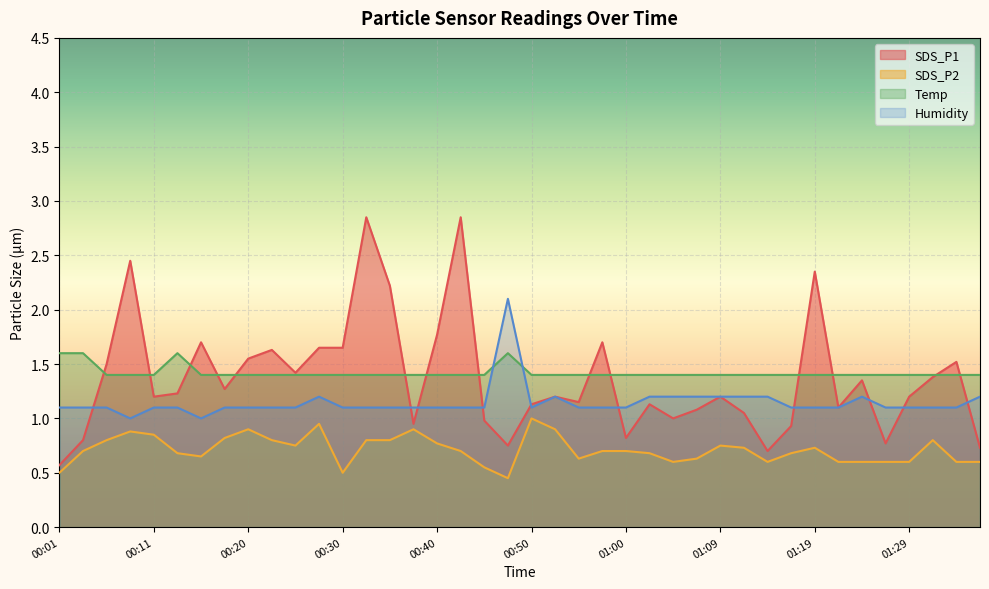

What are all the series names shown in the legend?

SDS_P1, SDS_P2, Temp, Humidity